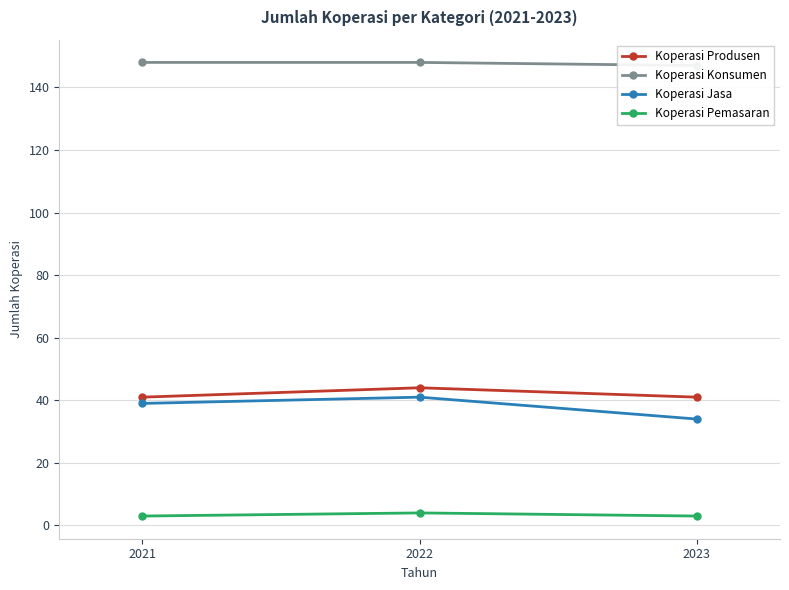

Which series changed the most between 2021 and 2023?

Koperasi Jasa